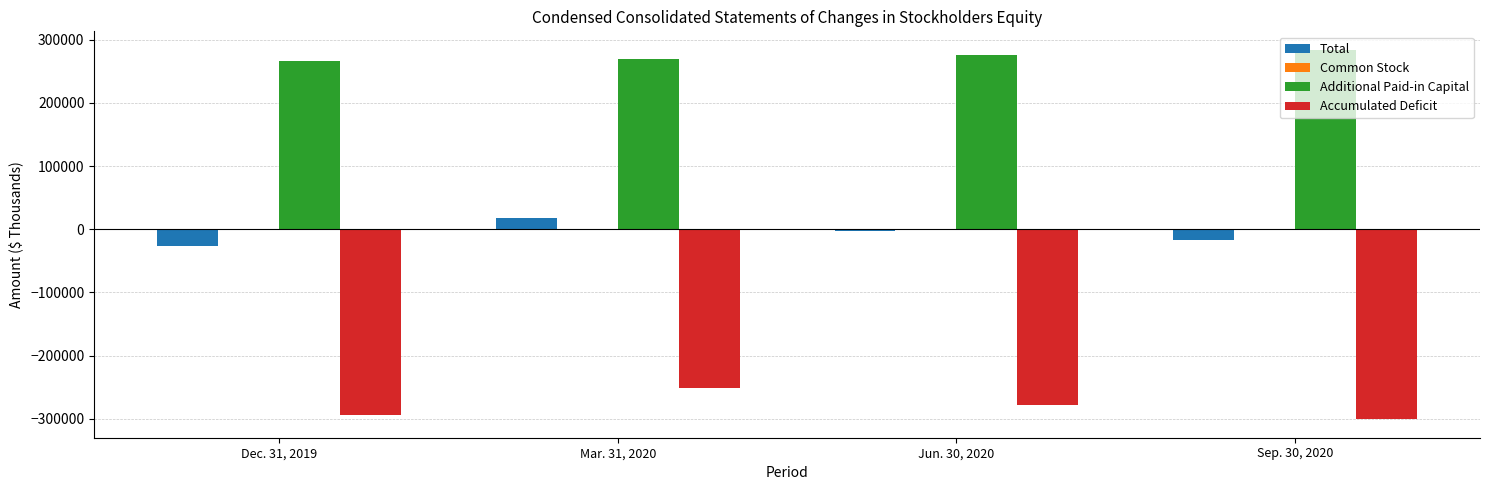

Between Mar. 31, 2020 and Jun. 30, 2020, which series saw the biggest shift?

Accumulated Deficit